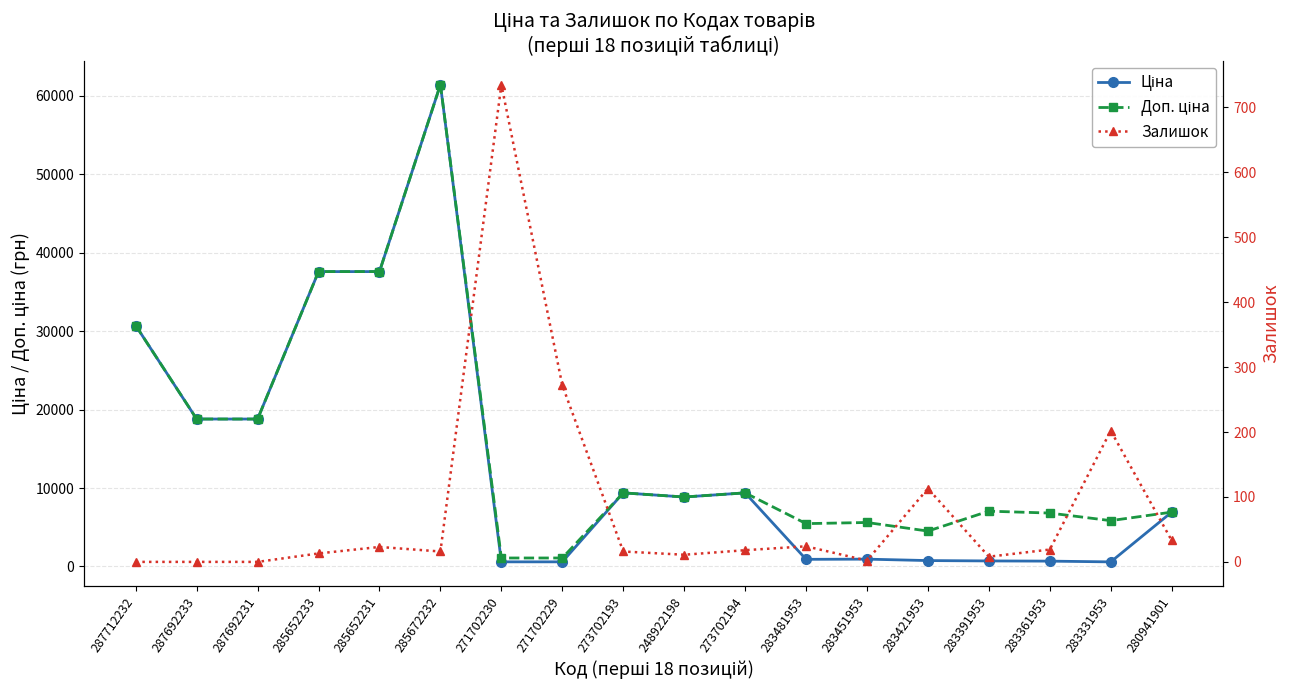

Is this an area chart (filled region under the line)?

No